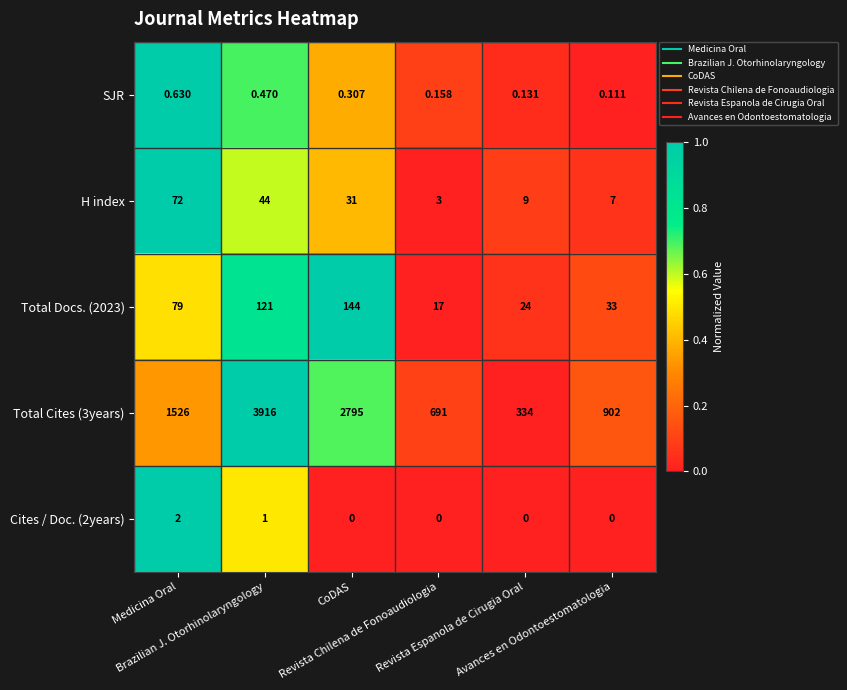

At how many categories does at least one series exceed 0?

6